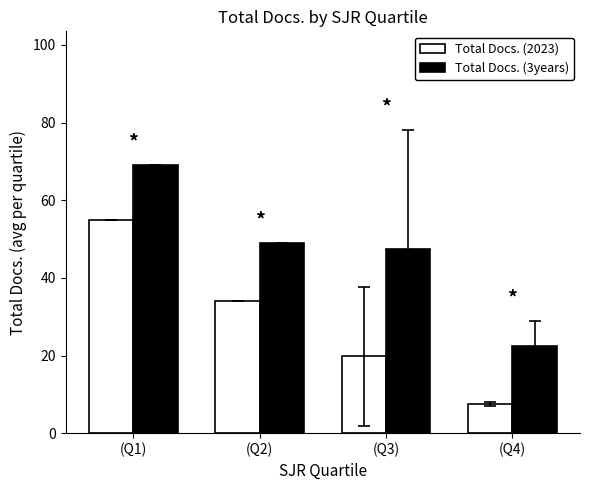

Which category has the highest value across all series?

(Q1)